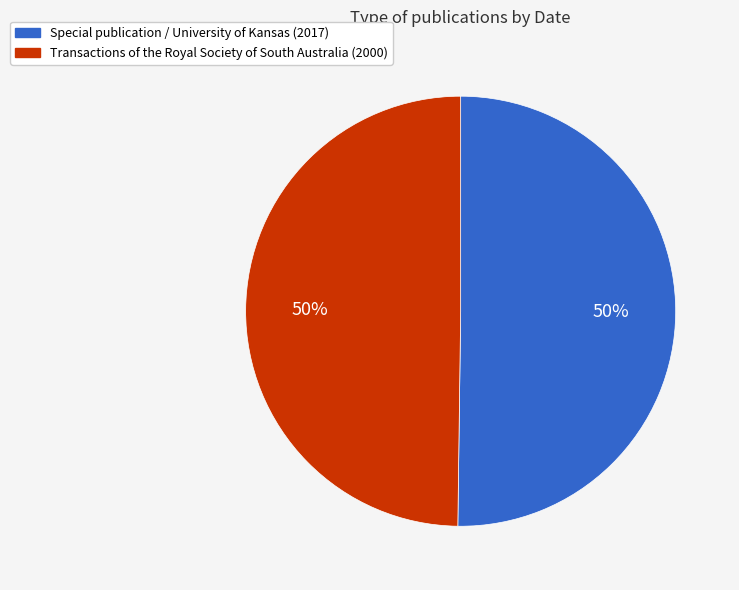

Do Special publication / University of Kansas (2017) and Transactions of the Royal Society of South Australia (2000) together represent more than half of the pie?

Yes